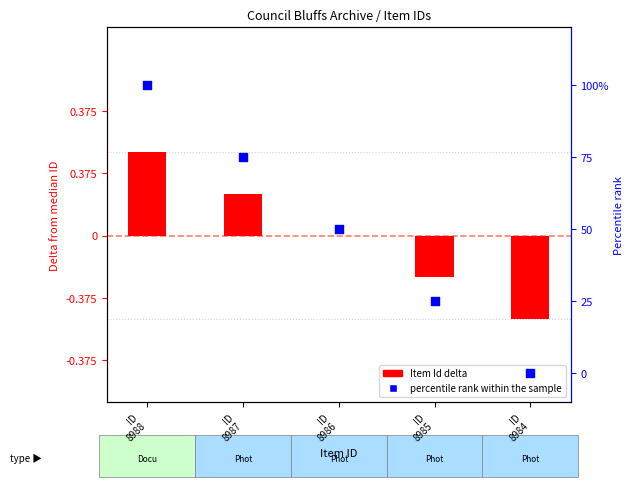

Between ID
8986 and ID
8987, which is larger?

ID
8987